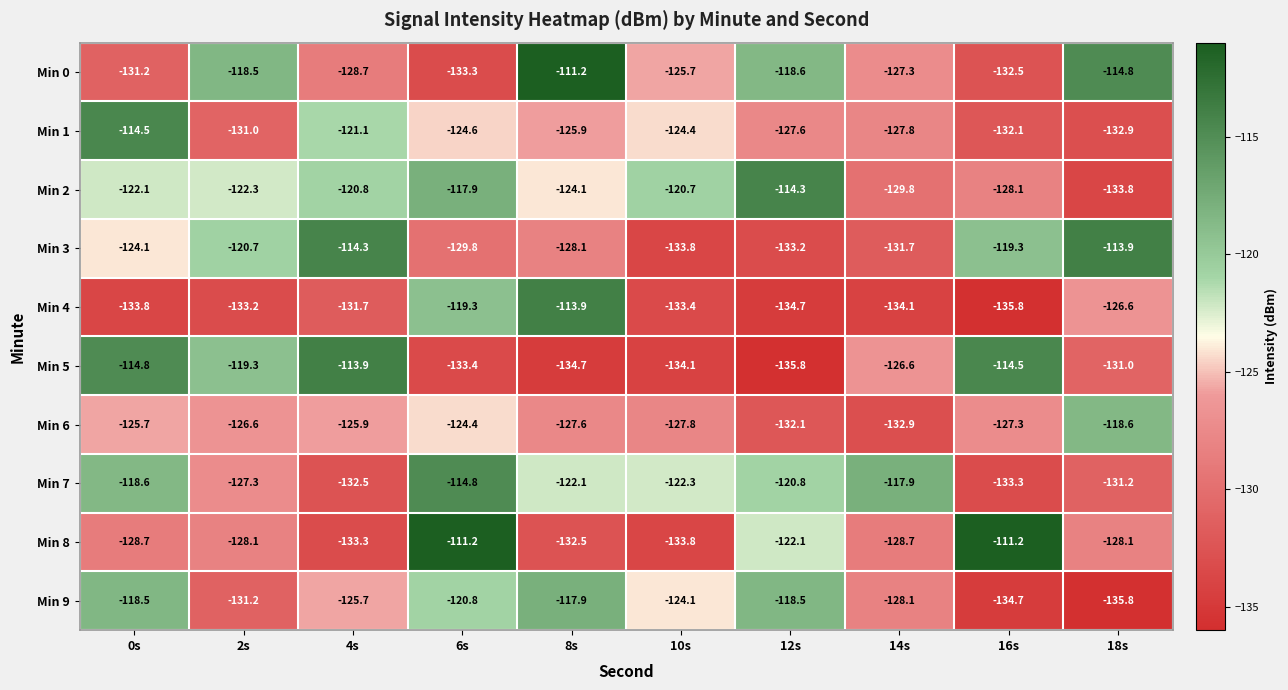

How many data points in Min 4 are above -133?

4